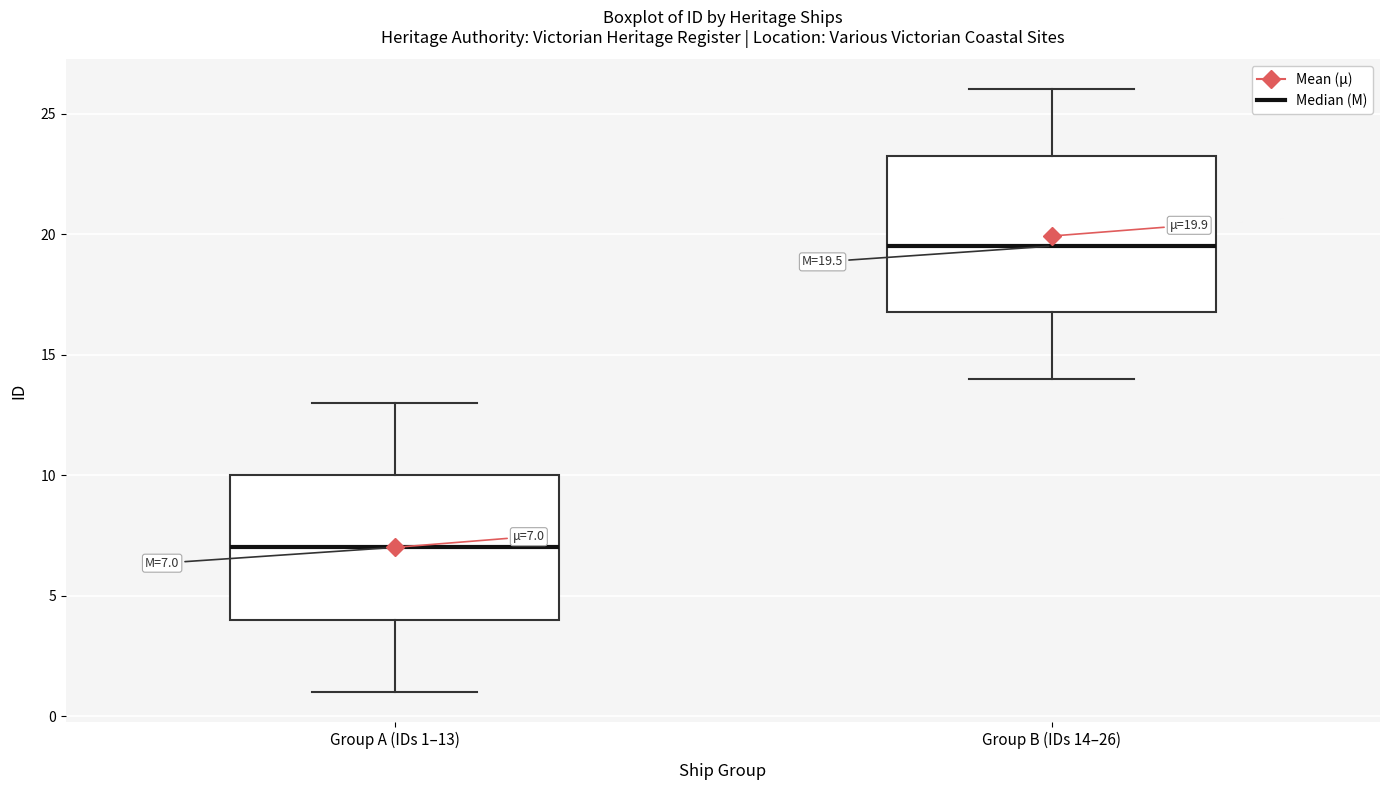

Which box has the lowest median line?

Group A (IDs 1–13)